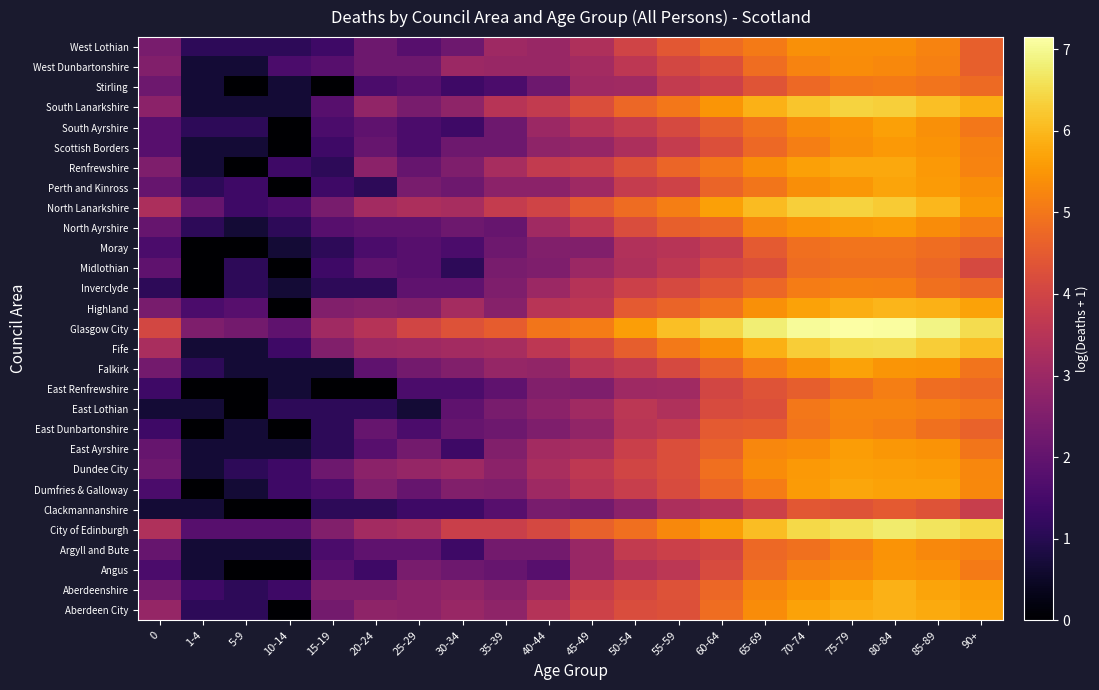

What is the total value across all series at 90+?

149.6